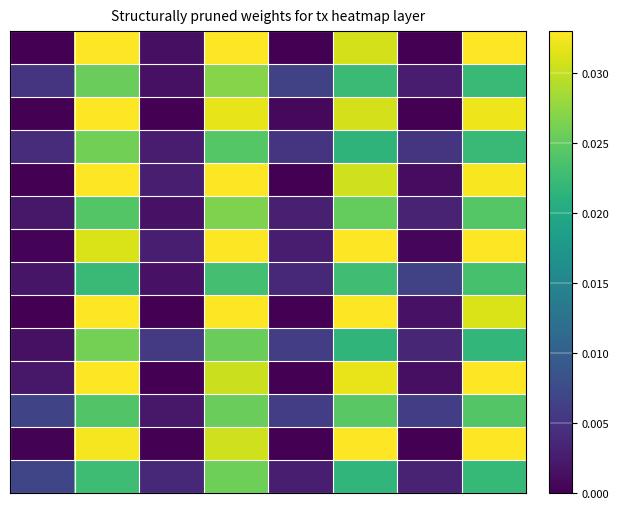

At which category is the sum across all series the highest?

3